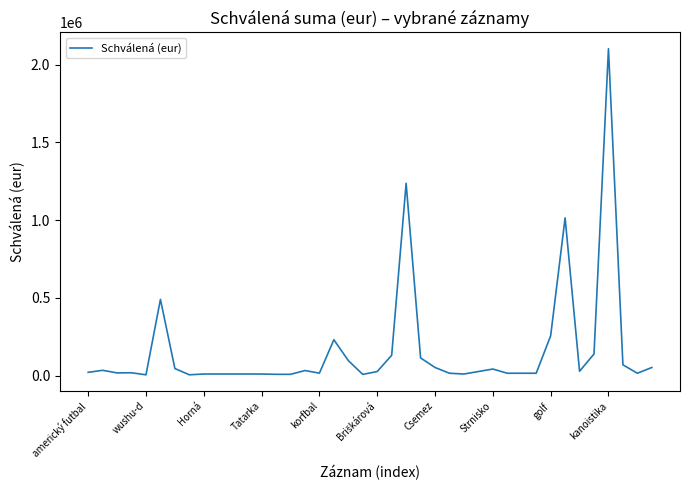

What is the difference between the maximum and minimum values?

2096863